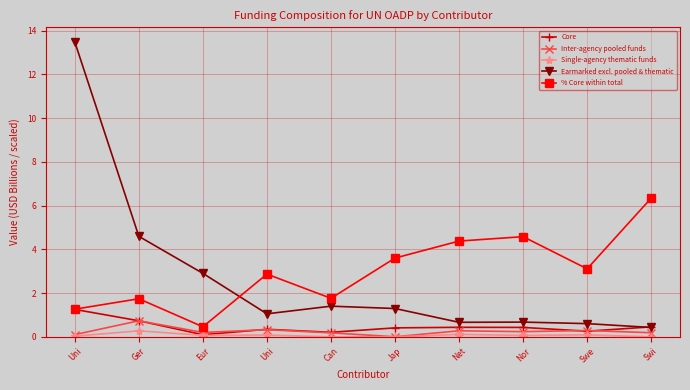

The value of Core at Eur is 0.0. True or false?

False